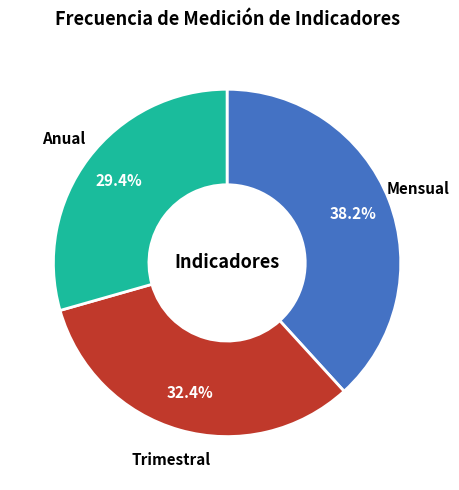

What percentage is the Anual slice, to the nearest percent?

29%